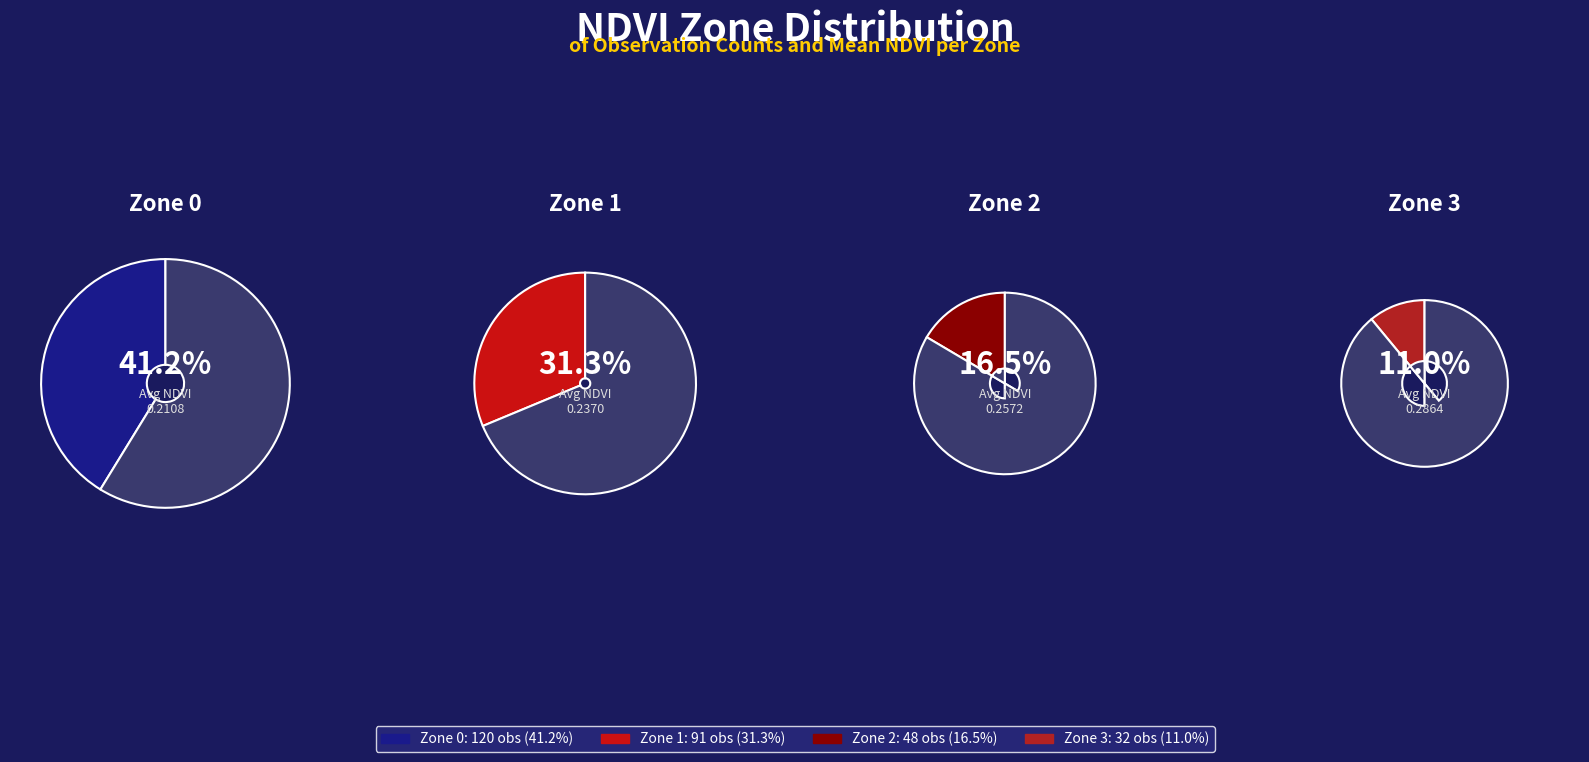

To the nearest percent, what portion does Zone 1 represent?

31%